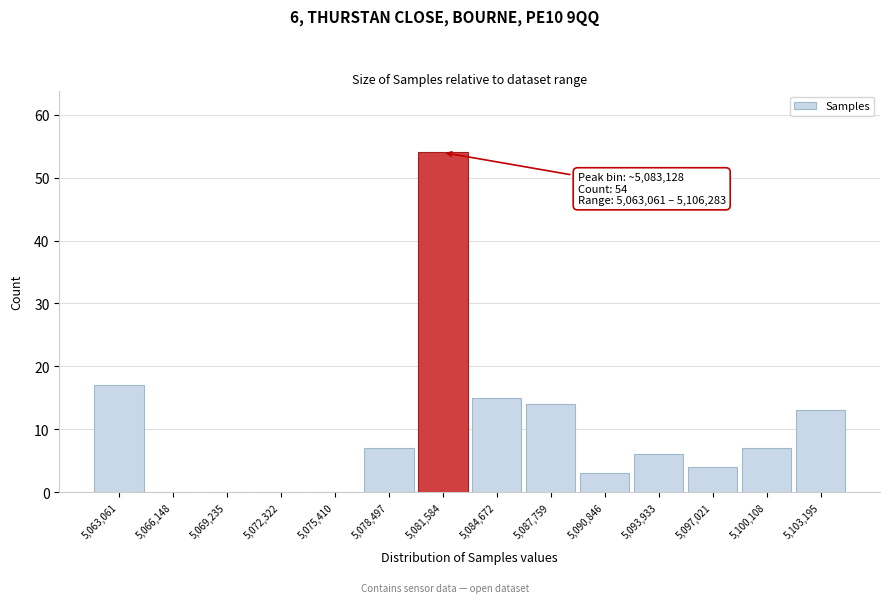

Reading left to right, extract all data points from this chart.

5,063,061=17	5,066,148=0	5,069,235=0	5,072,322=0	5,075,410=0	5,078,497=7	5,081,584=54	5,084,672=15	5,087,759=14	5,090,846=3	5,093,933=6	5,097,021=4	5,100,108=7	5,103,195=13